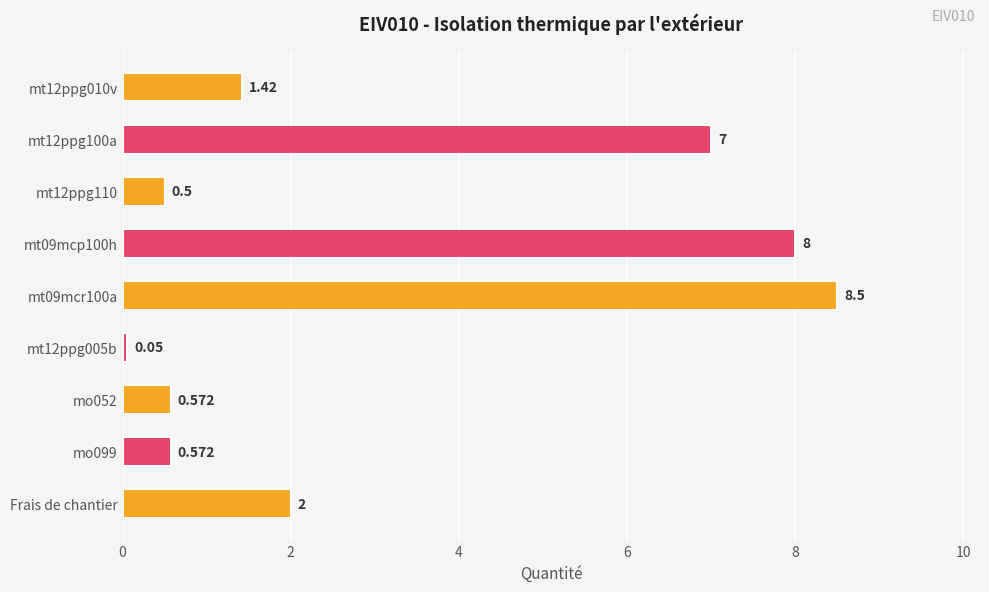

What is the maximum value shown in the chart?

8.5